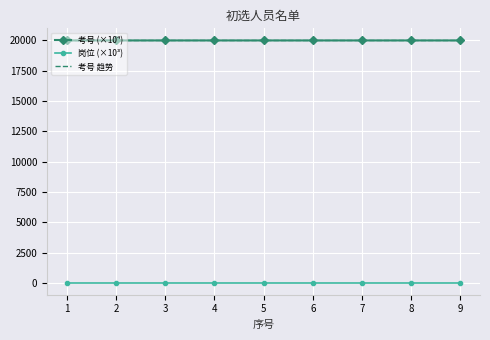

What is the greatest value displayed?

20001.1